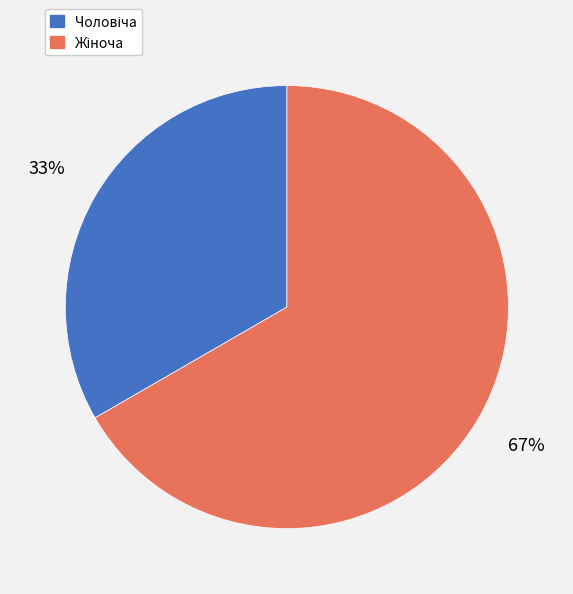

Does any single category account for the majority?

Yes